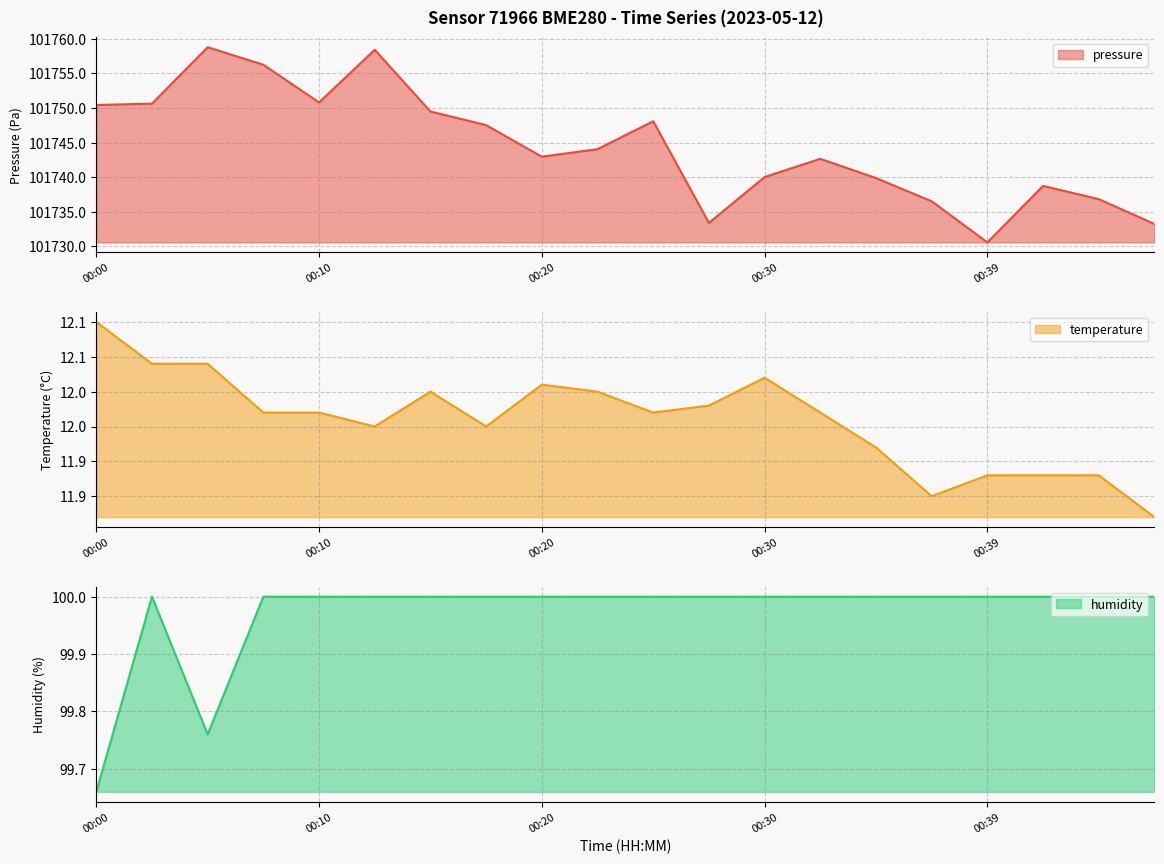

True or false: temperature and pressure cross at least once.

False